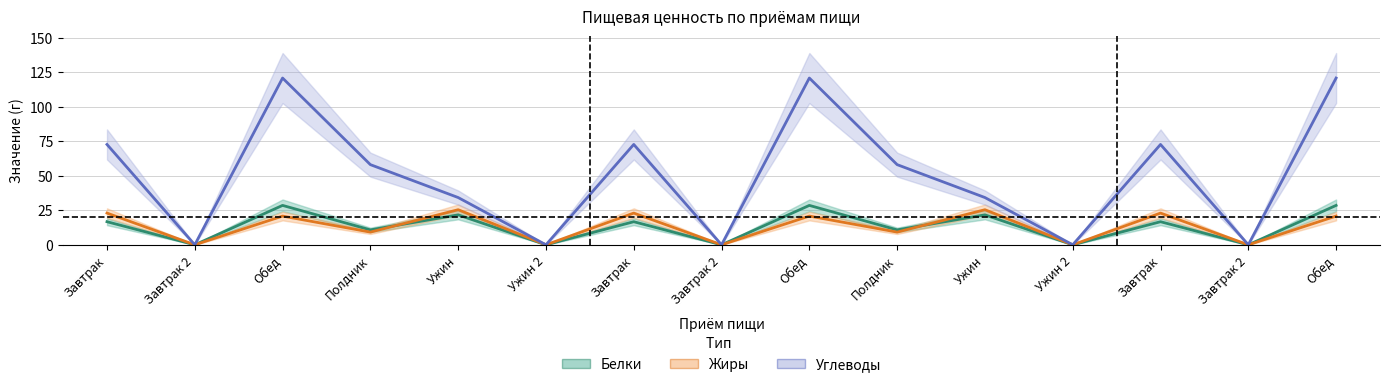

How many interior local peaks does the Углеводы series have?

4